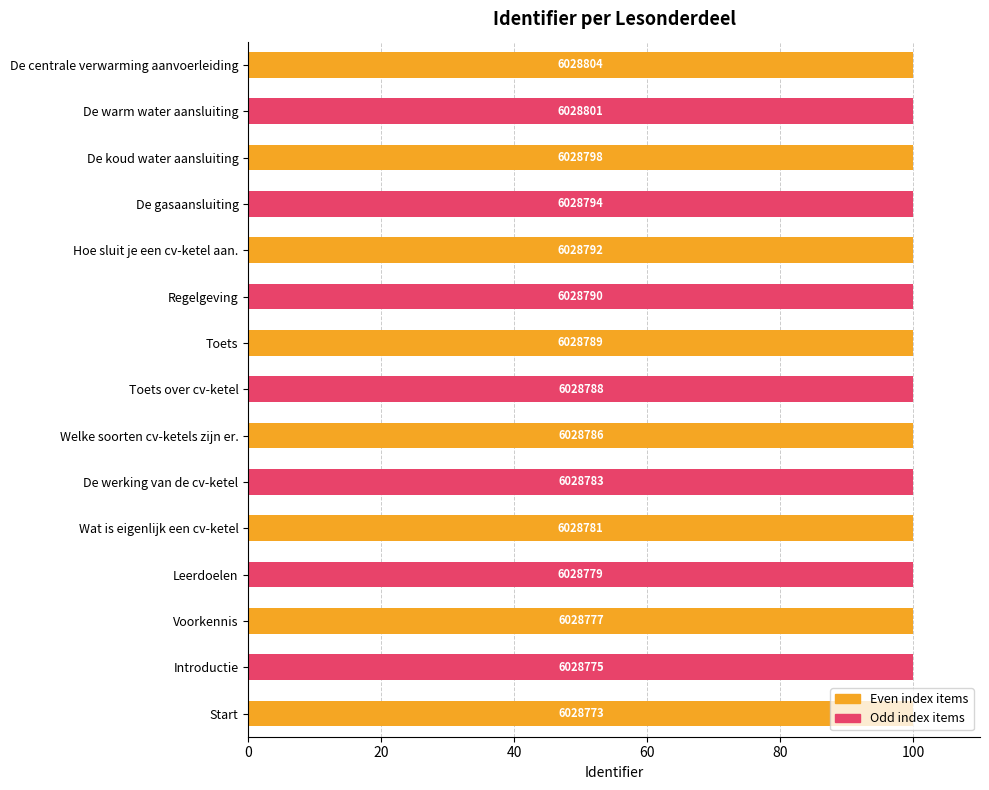

What is the smallest value displayed?

100.0